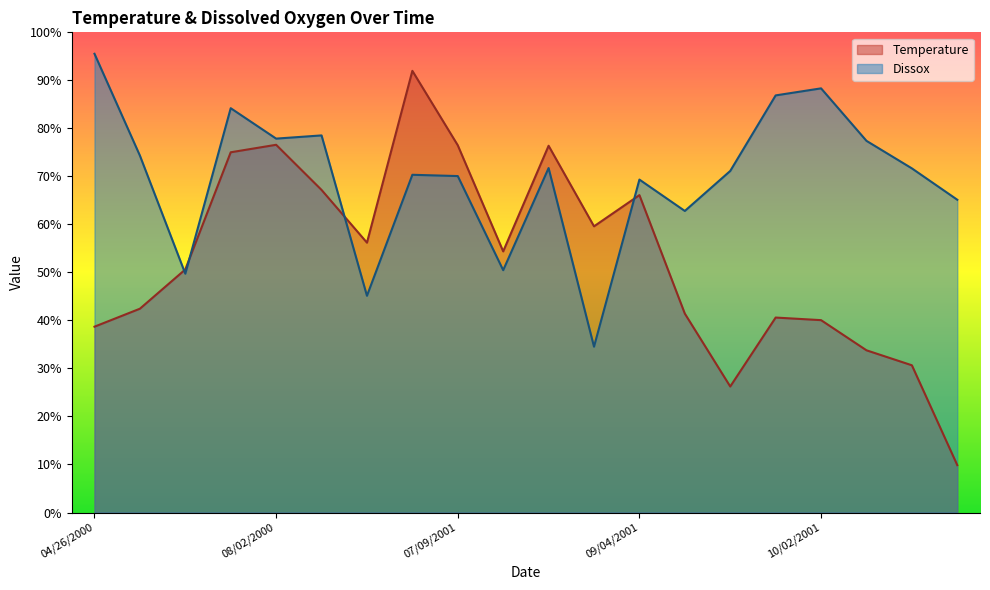

True or false: Dissox and Temperature intersect in this chart.

True